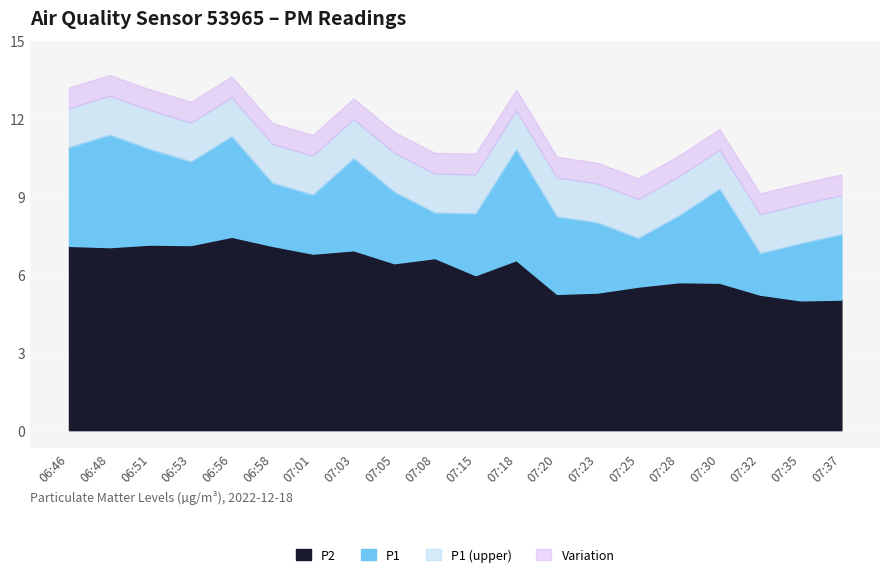

What is the difference between the highest and lowest values at 07:37?

2.5